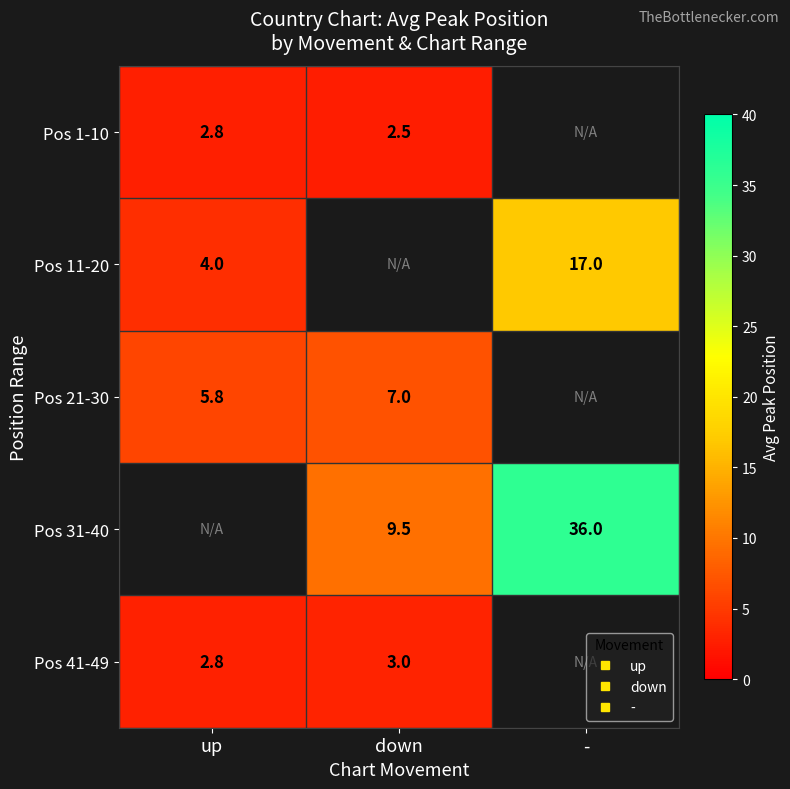

Which has a higher value, up or down?

up